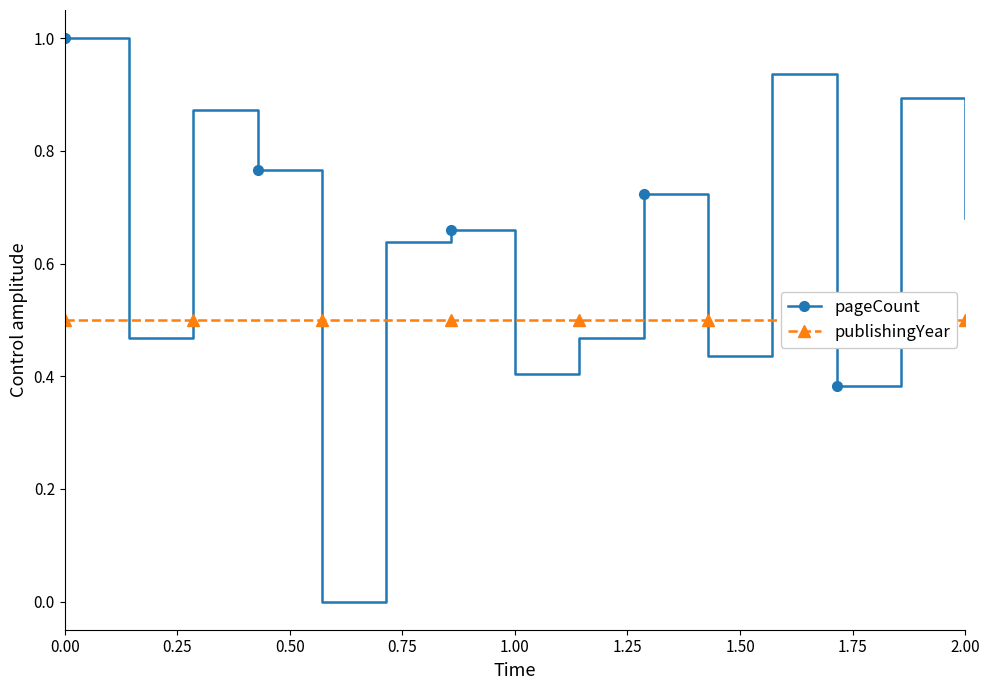

Reading right to left, what are all the values shown in this chart?

pageCount: 0.7	0.9	0.4	0.9	0.4	0.7	0.5	0.4	0.7	0.6	0.0	0.8	0.9	0.5	1.0
publishingYear: 0.5	0.5	0.5	0.5	0.5	0.5	0.5	0.5	0.5	0.5	0.5	0.5	0.5	0.5	0.5